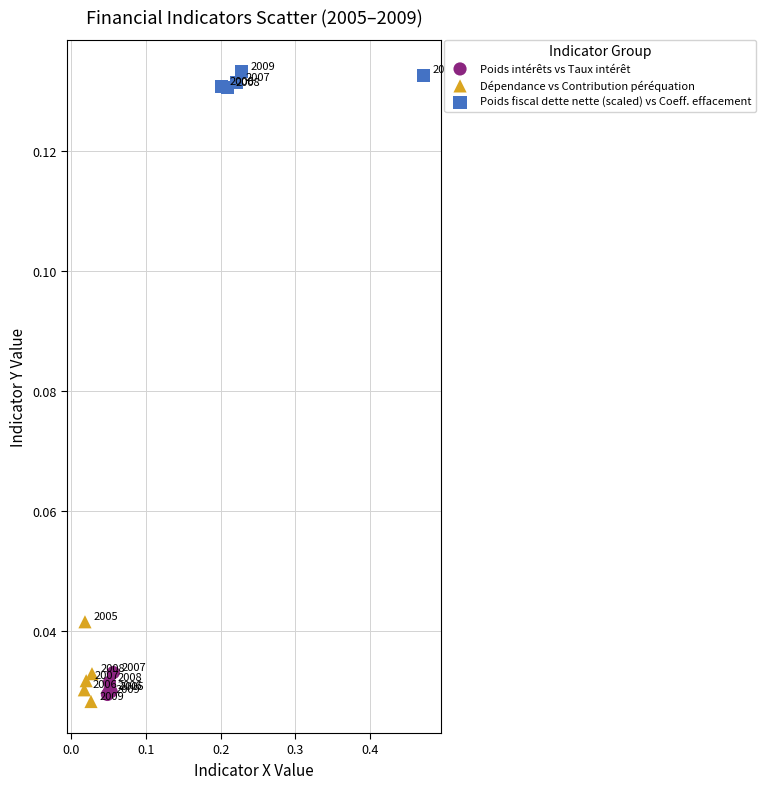

Which series contains the lowest Y value?

Dépendance vs Contribution péréquation